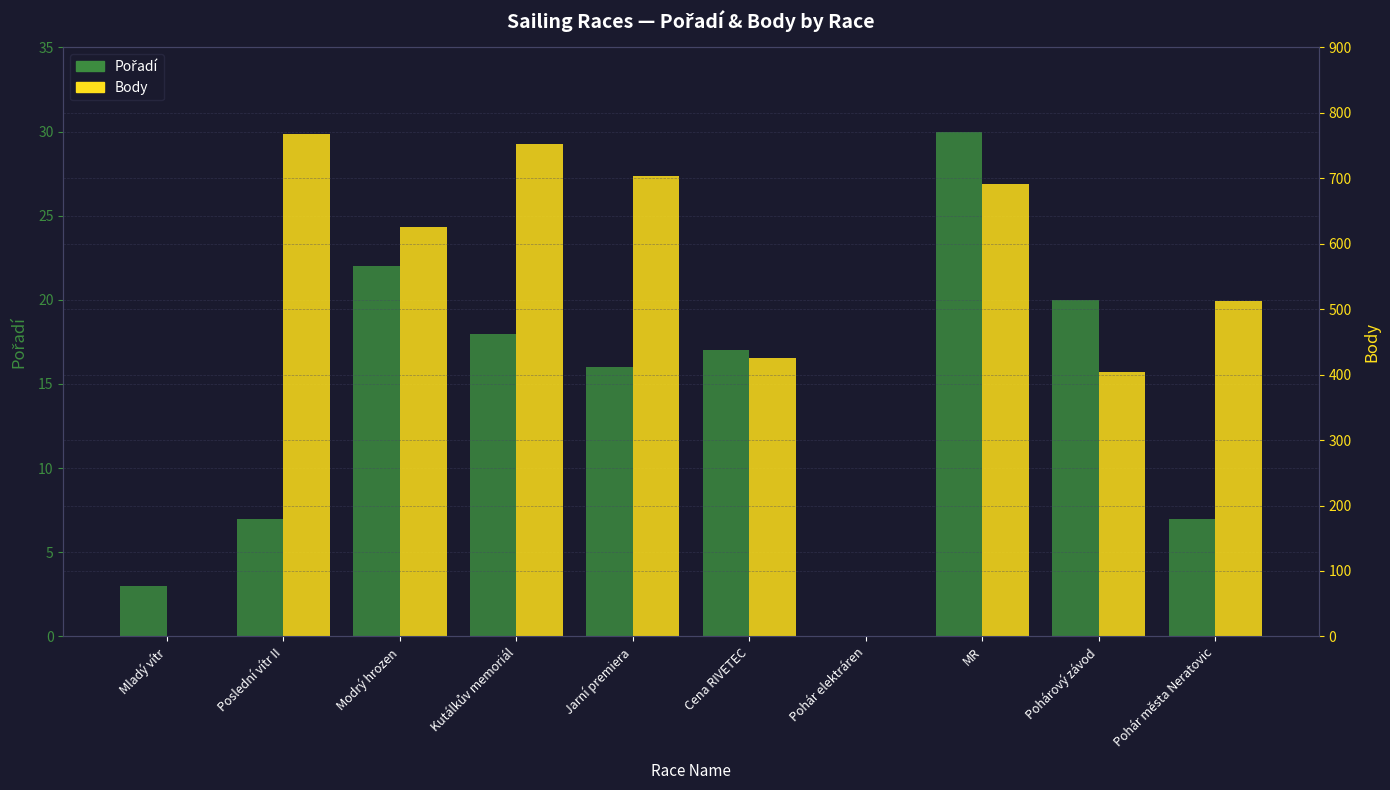

What is the difference between the highest and lowest values at Mladý vítr?

3